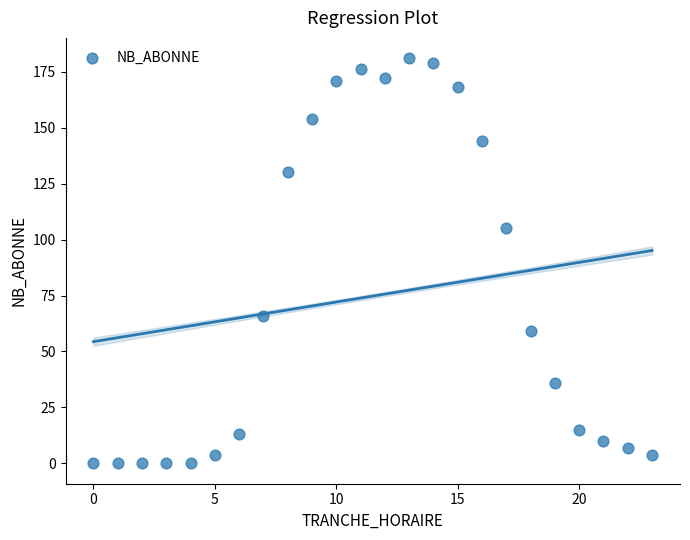

What Y value in the scatter plot is closest to 90?

105